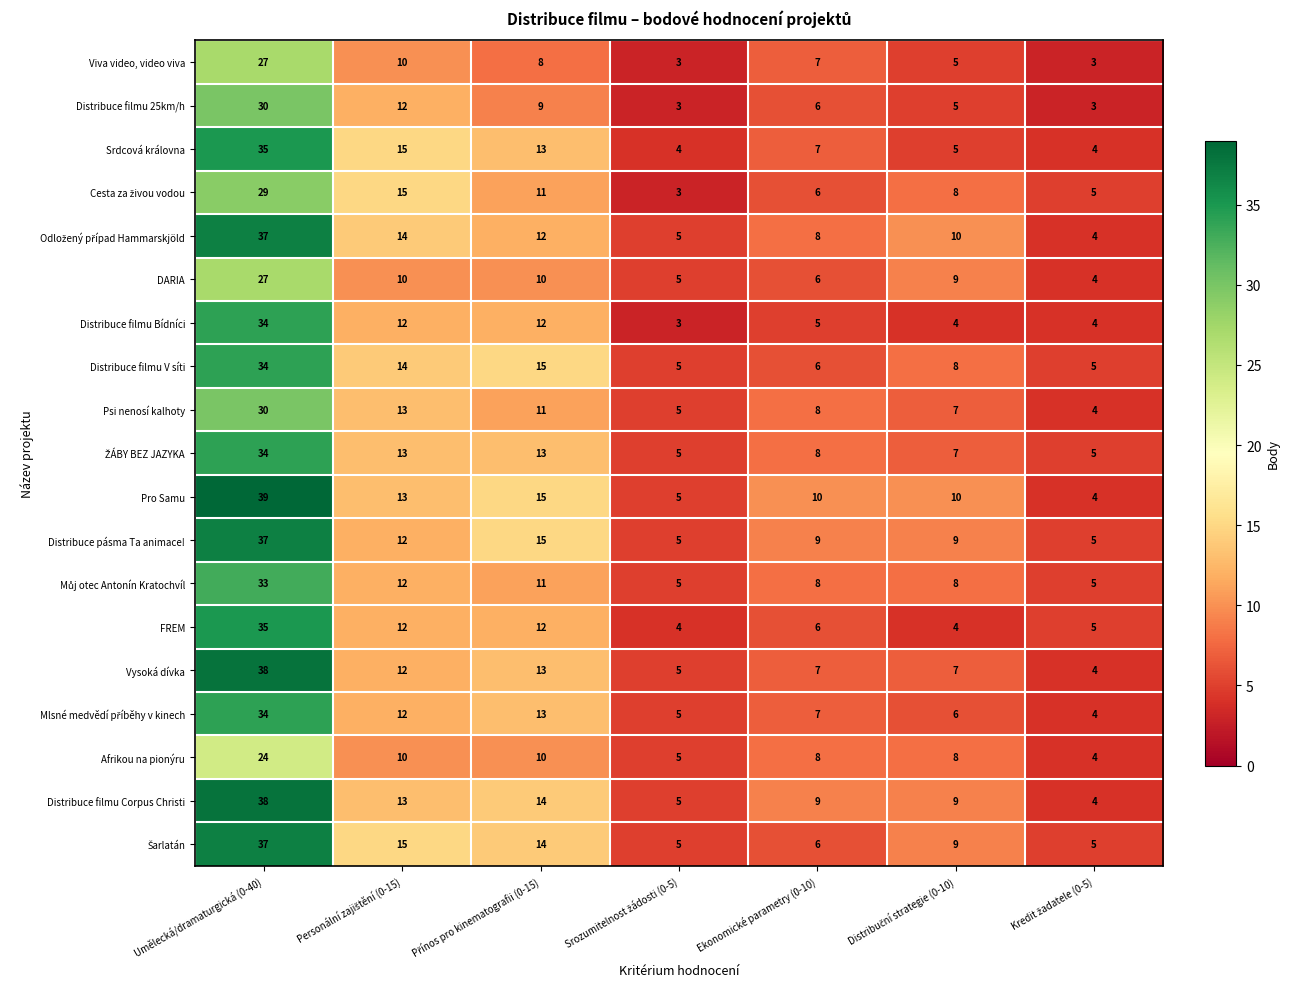

At how many categories does at least one series exceed 11?

3